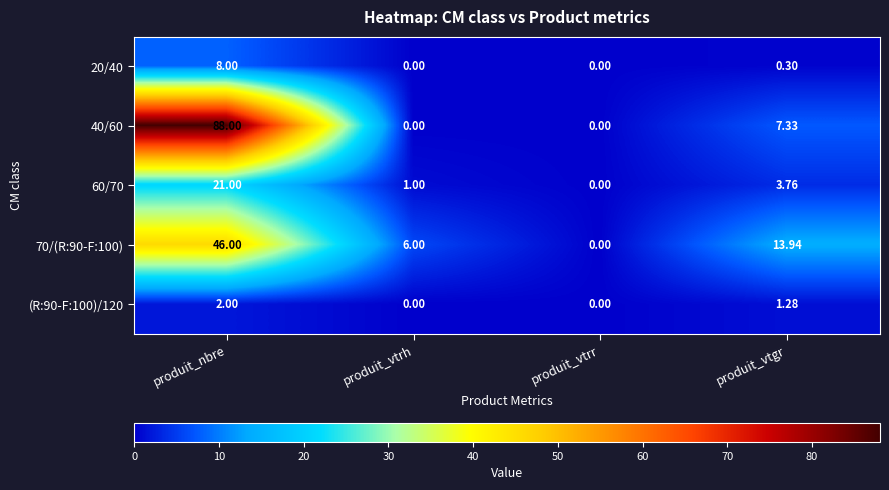

At which label is (R:90-F:100)/120 closest to 1?

produit_vtgr